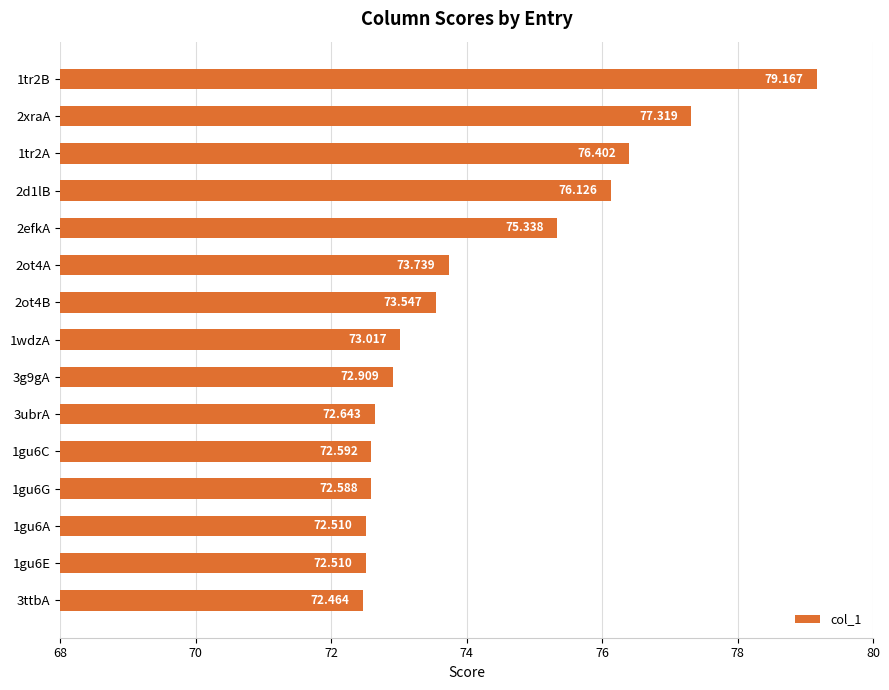

What is the difference between the second highest and minimum values?

4.9